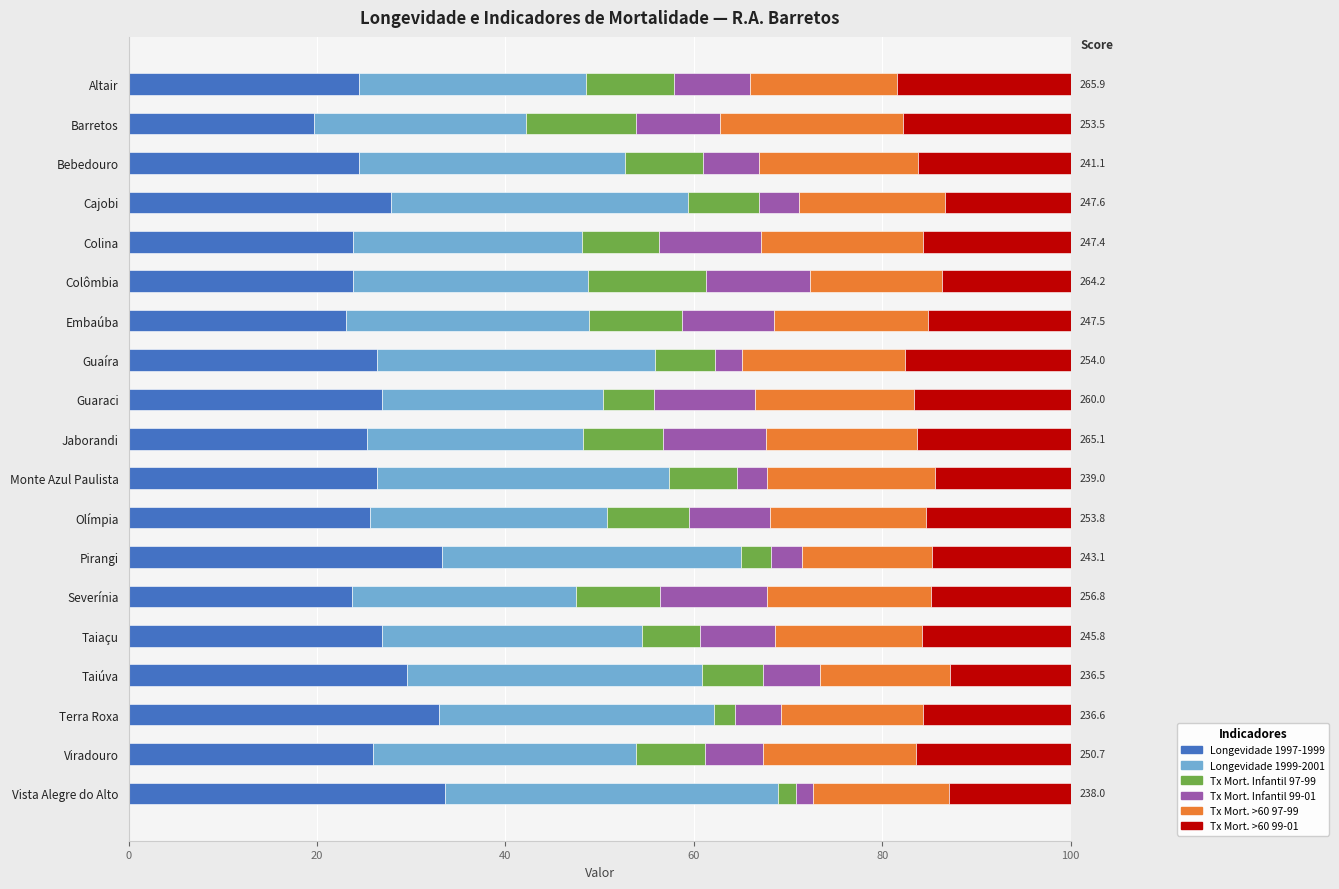

What is the total value across all series at Guaraci?

100.0